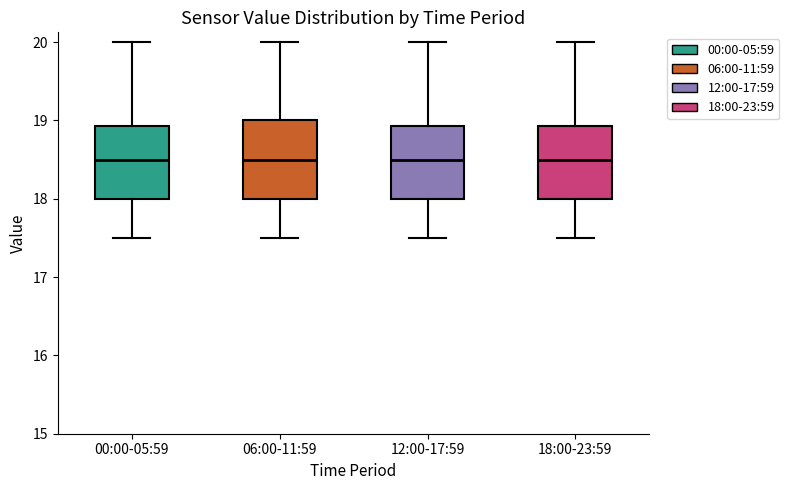

Reading left to right, transcribe this box plot: for each box, give where its median line is, the range the box spans, and where its two whiskers end, as read against the y-axis. The values are not printed on the chart, so give them approximately, as read against the axis.

00:00-05:59: median 18.5, box 18.0 to 18.9, whiskers 17.5 to 20.0
06:00-11:59: median 18.5, box 18.0 to 19.0, whiskers 17.5 to 20.0
12:00-17:59: median 18.5, box 18.0 to 18.9, whiskers 17.5 to 20.0
18:00-23:59: median 18.5, box 18.0 to 18.9, whiskers 17.5 to 20.0